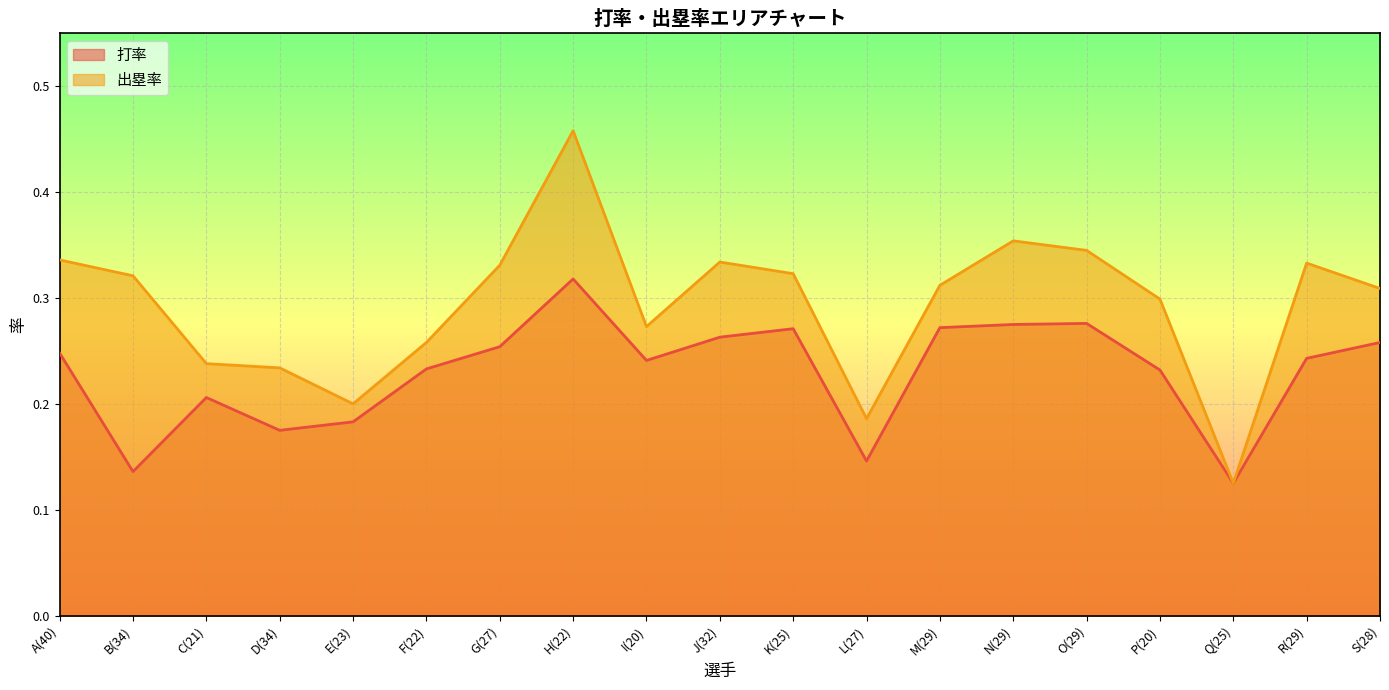

Which category has the lowest value across all series?

Q(25)